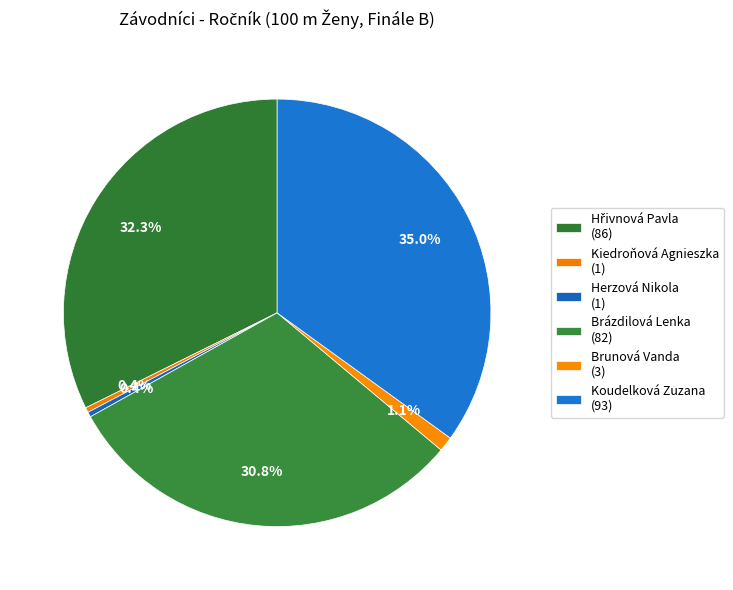

What is the largest slice in the pie chart?

Koudelková Zuzana